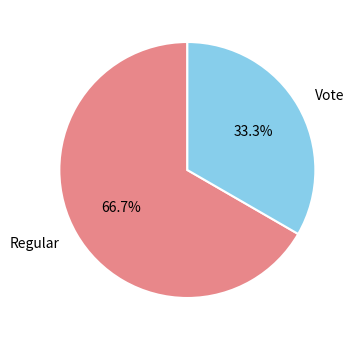

Between Vote and Regular, which is larger?

Regular